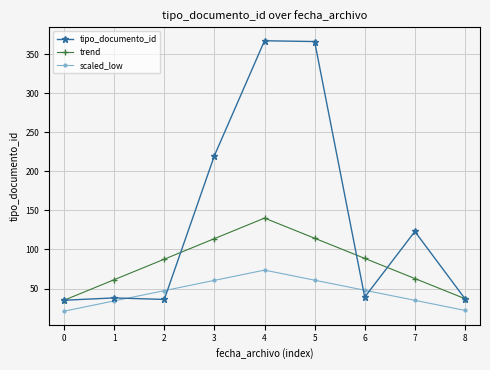

What is the approximate value of tipo_documento_id at 3?

220.0